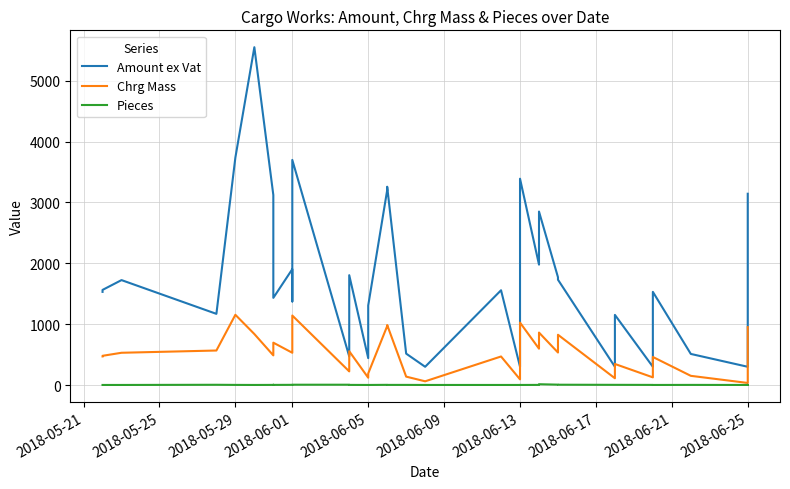

How many interior local peaks does the Pieces series have?

7